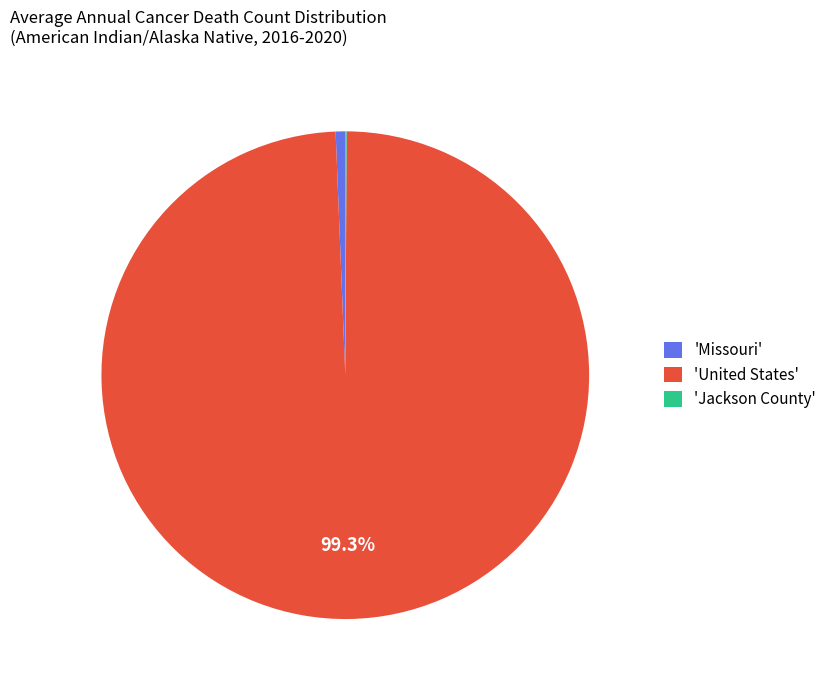

Does 'United States' represent more than half of the total?

Yes